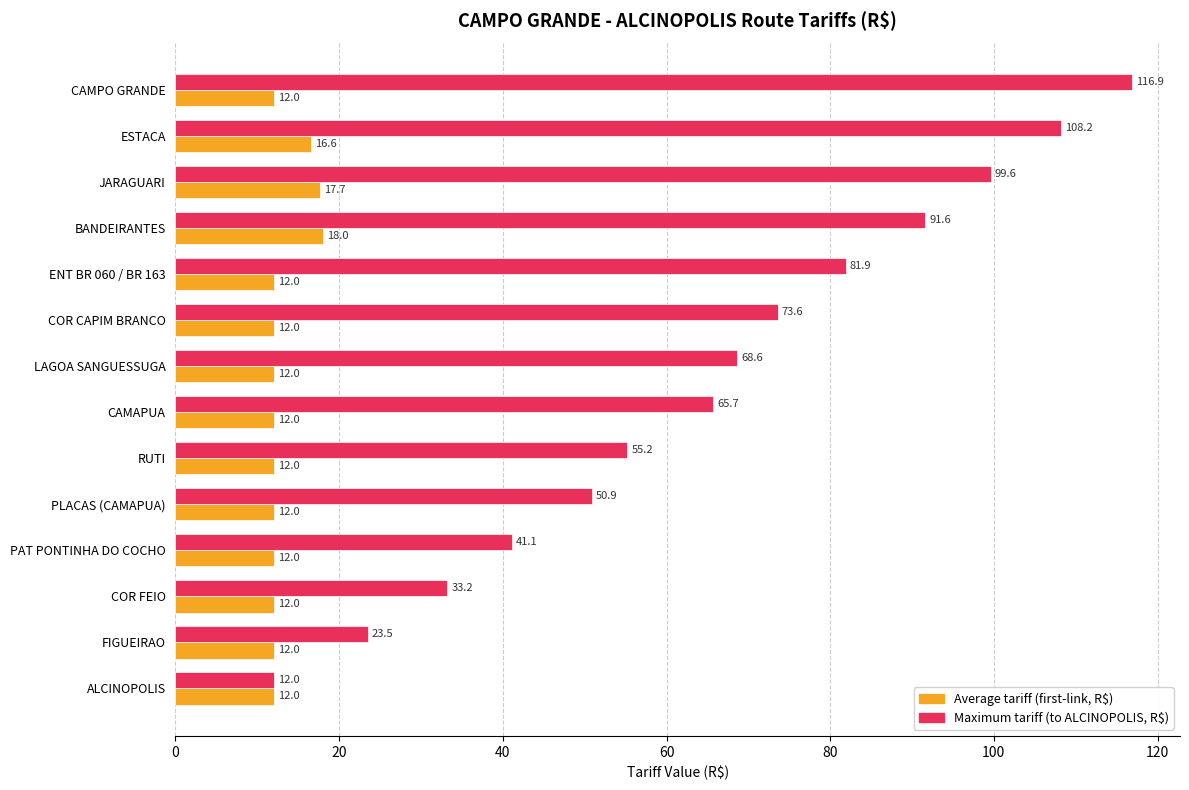

At which category is the sum across all series the highest?

CAMPO GRANDE